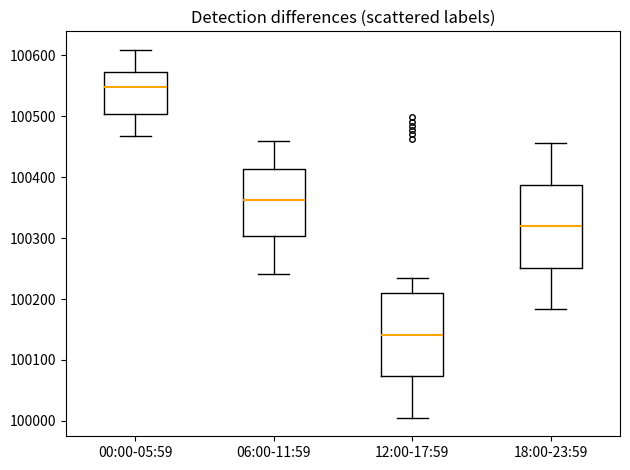

Which box has the lowest median line?

12:00-17:59